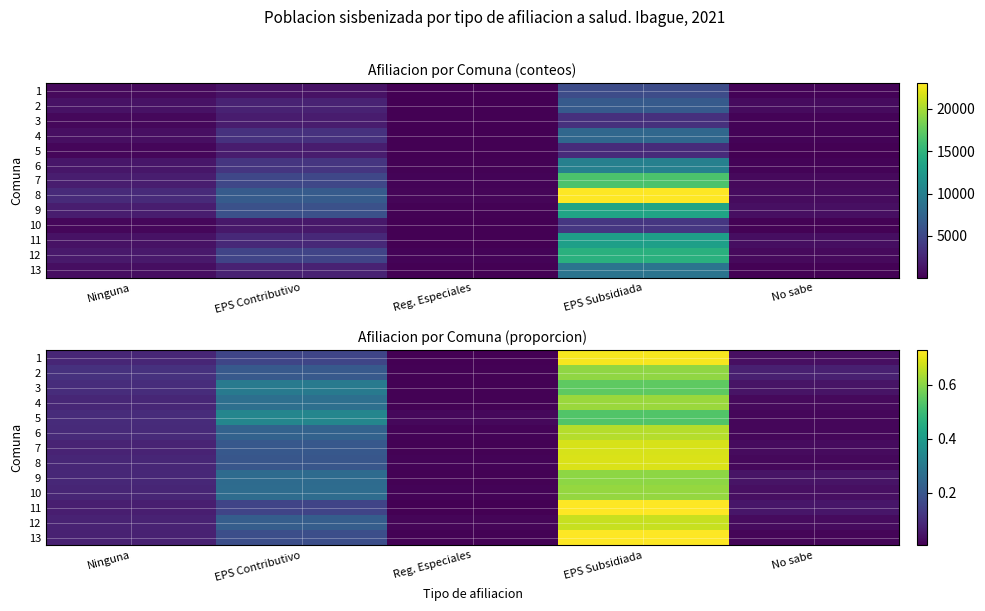

What is the highest value of the 10 series?

0.6